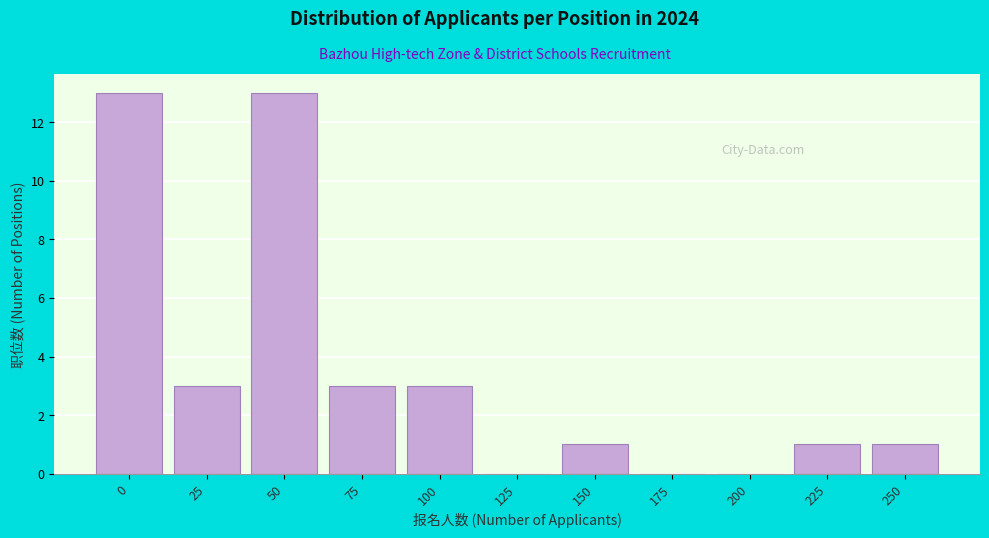

Reading left to right, list all the values displayed in this chart.

0=13	25=3	50=13	75=3	100=3	125=0	150=1	175=0	200=0	225=1	250=1